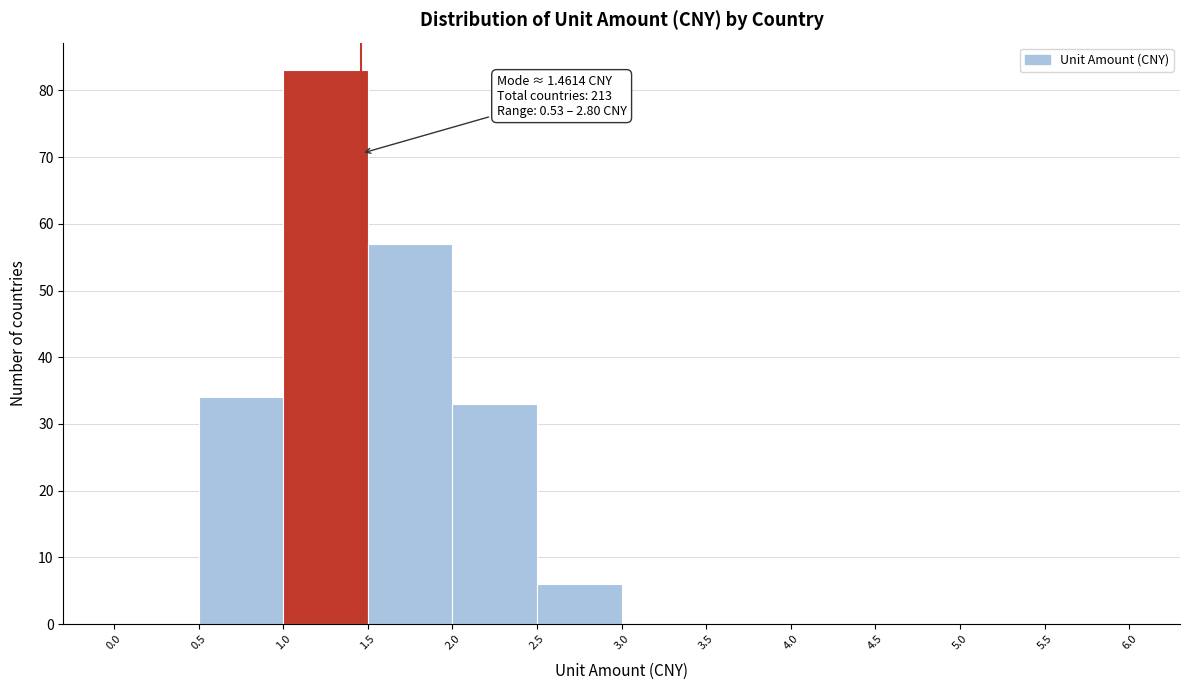

Over which range of the x-axis is the bar tallest?

1.0 to 1.5